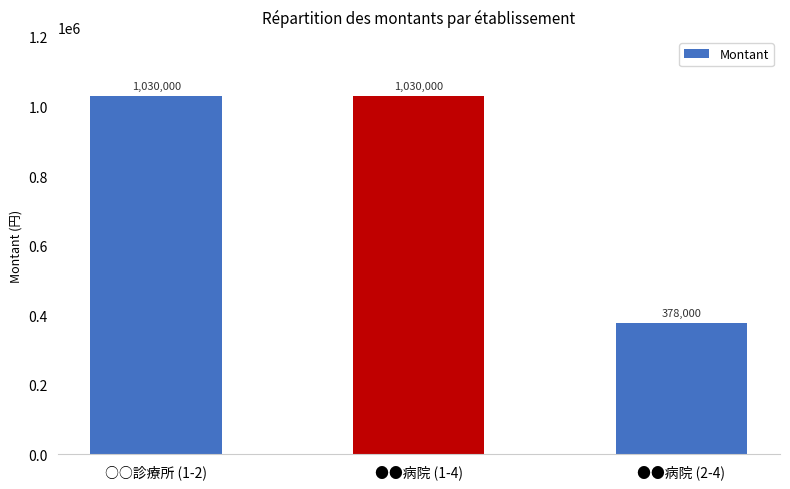

What is the greatest value displayed?

1030000